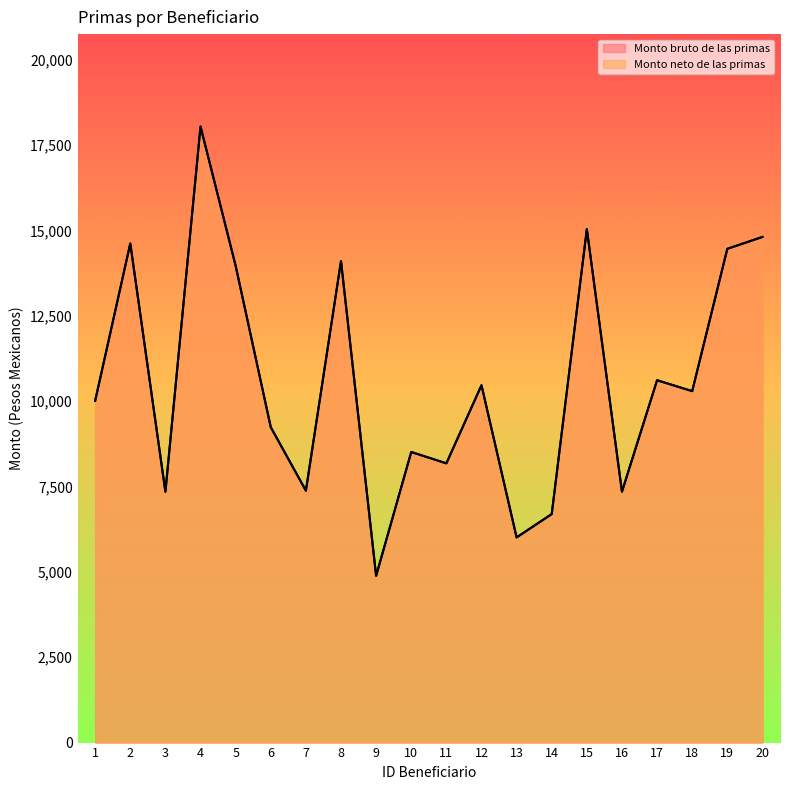

True or false: Monto bruto de las primas and Monto neto de las primas intersect in this chart.

False